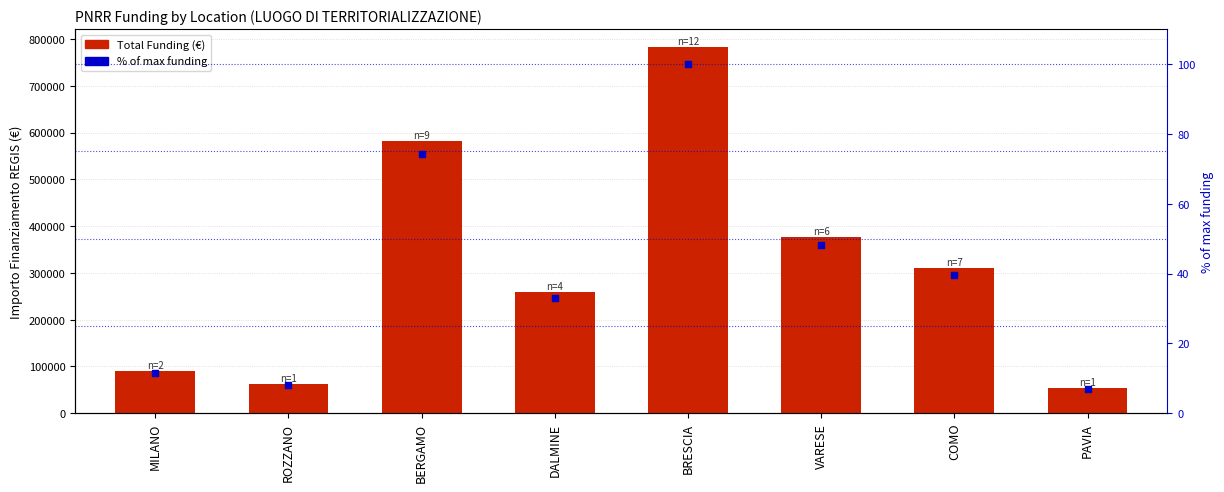

Which series contains the highest Y value?

Total Funding (€)